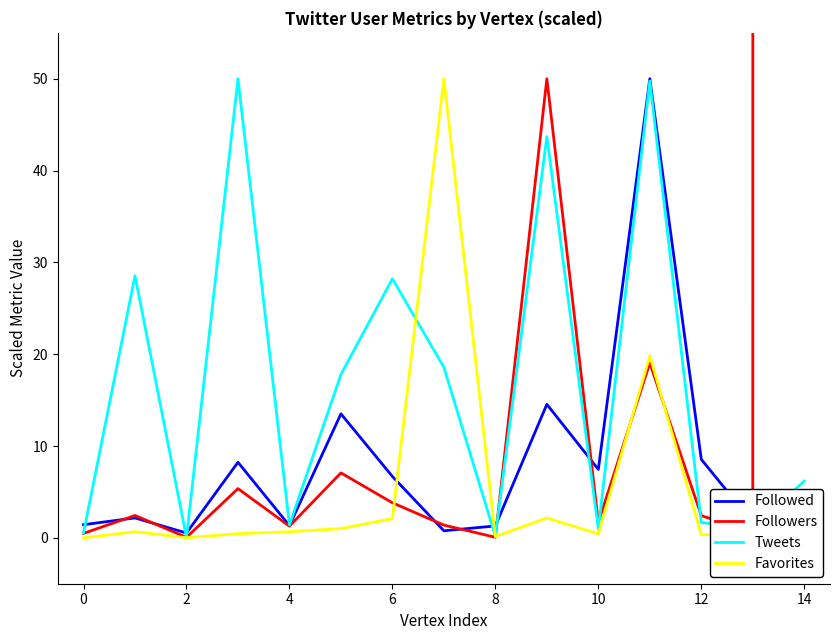

How many series are shown in this chart?

4